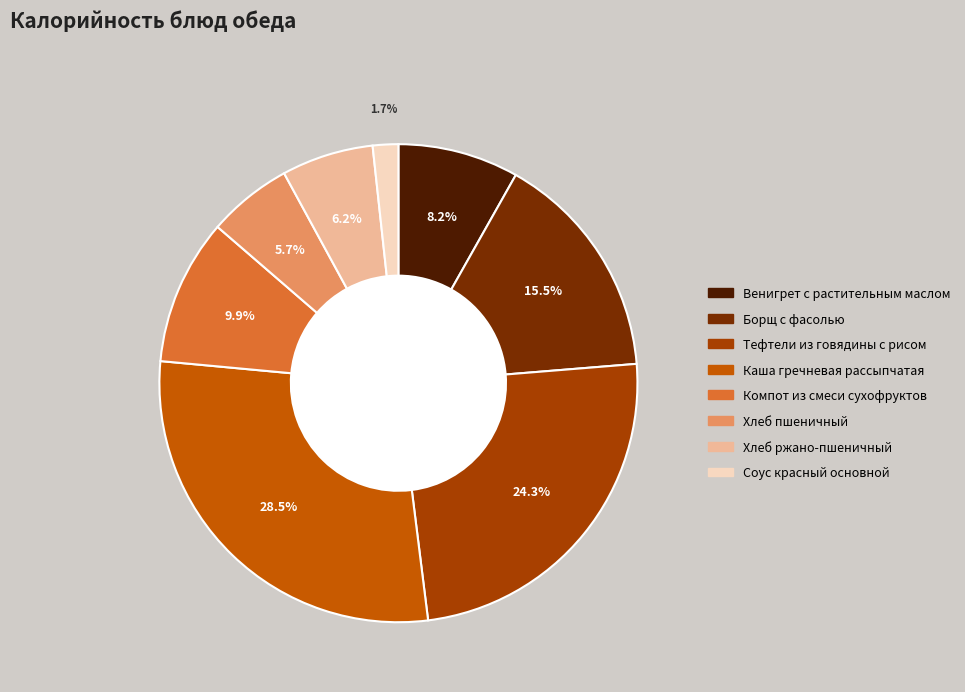

Approximately how many times larger is the value at Хлеб ржано-пшеничный compared to Тефтели из говядины с рисом?

0.3